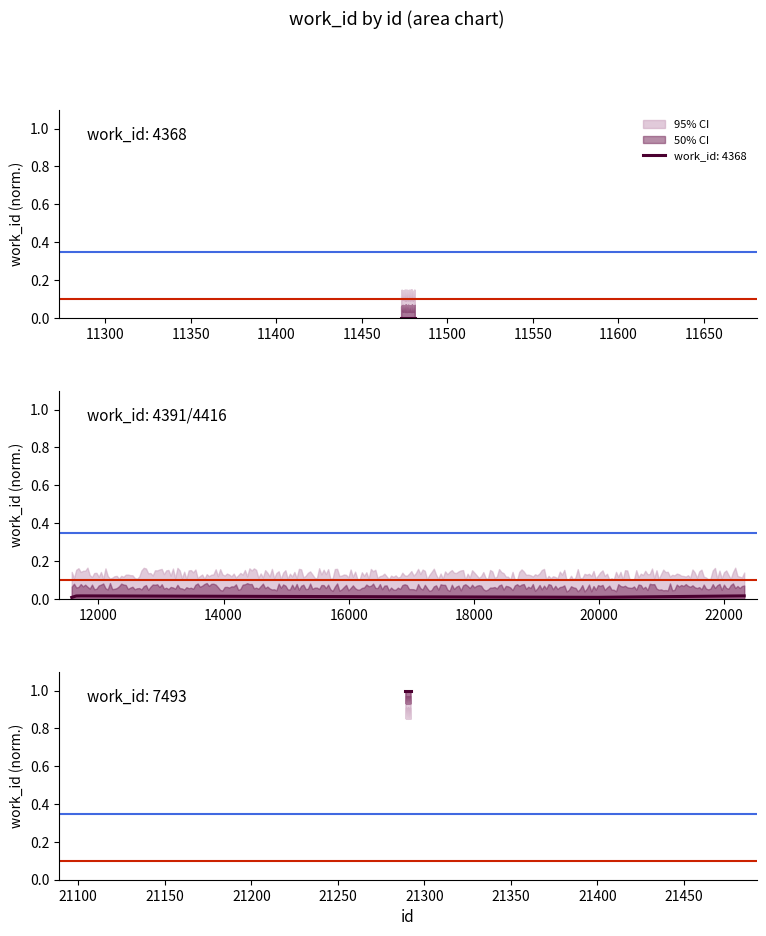

The value of Target ref at 11250 is 0.1. True or false?

False